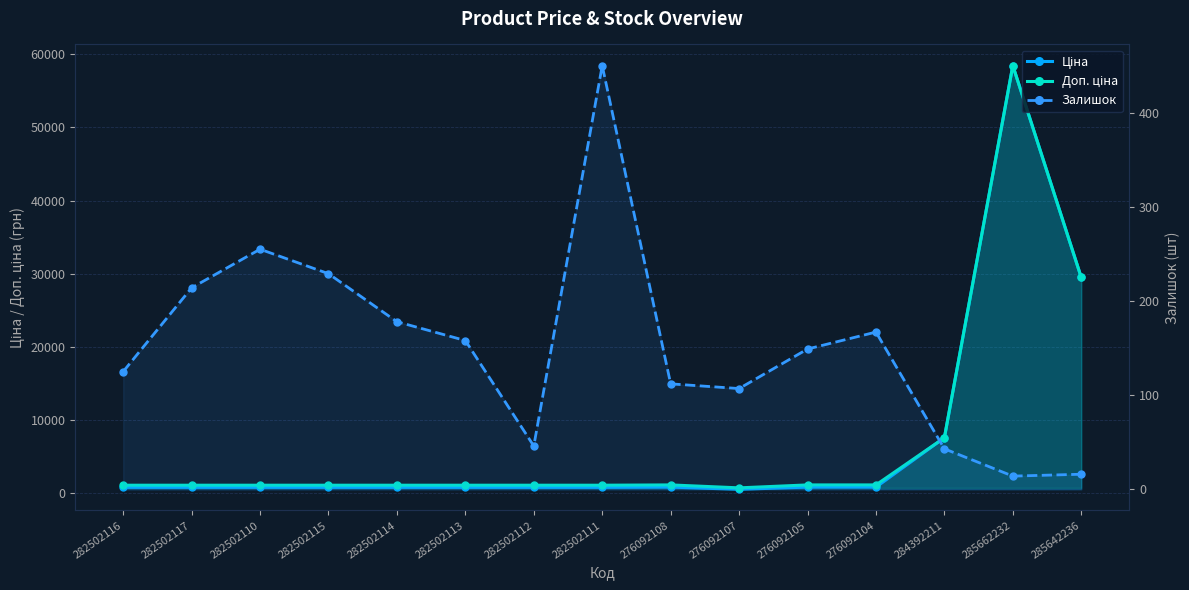

What is the highest value of the Ціна series?

58426.5